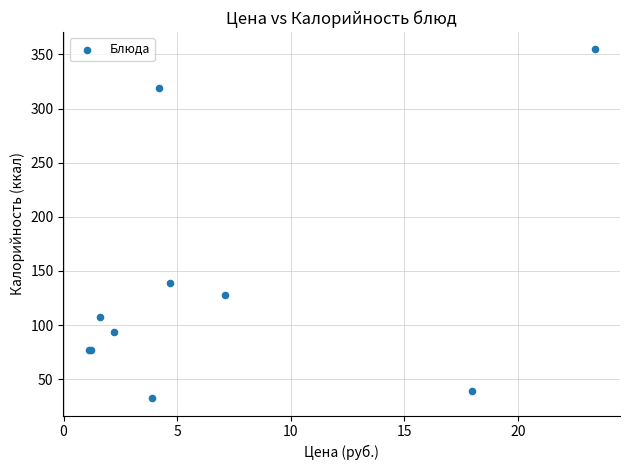

What Y value in the scatter plot is closest to 193?

138.6